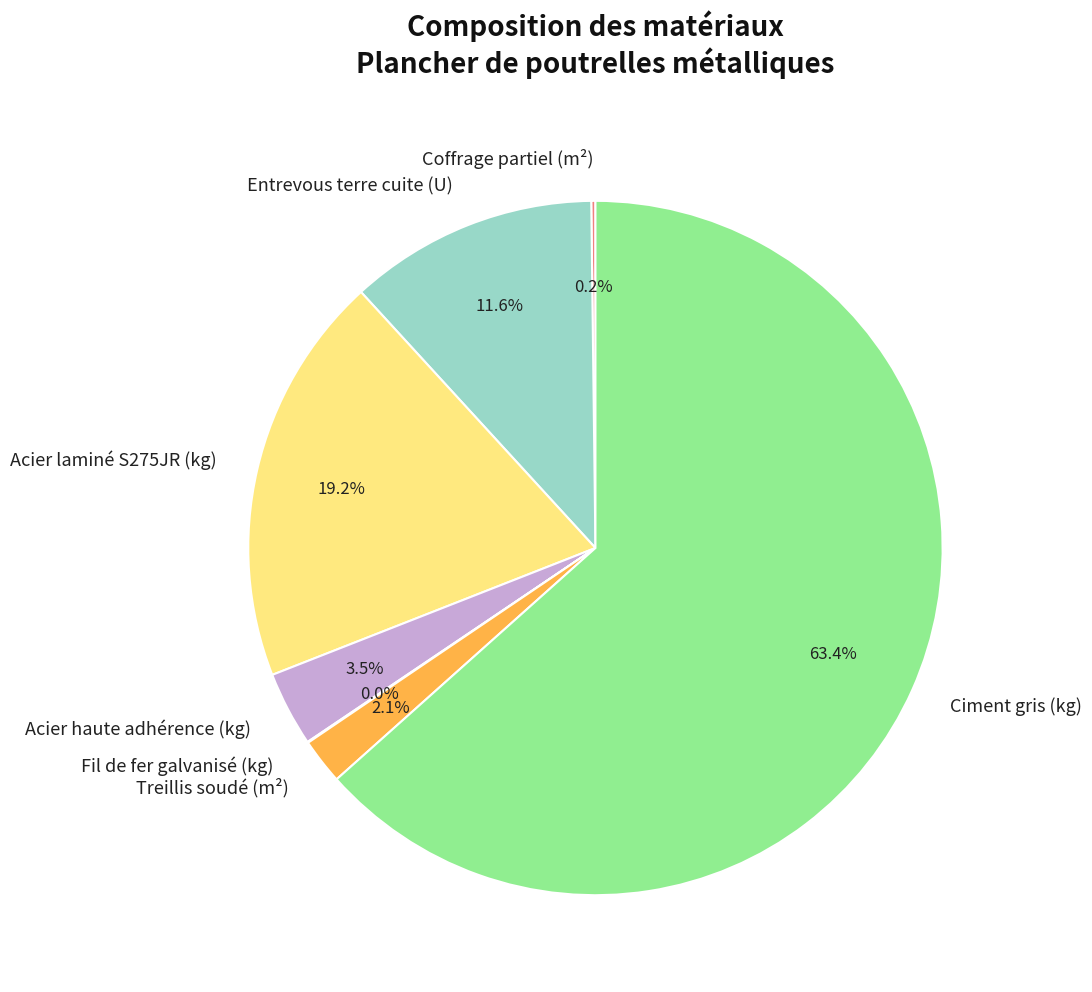

What is the majority slice?

Ciment gris (kg)